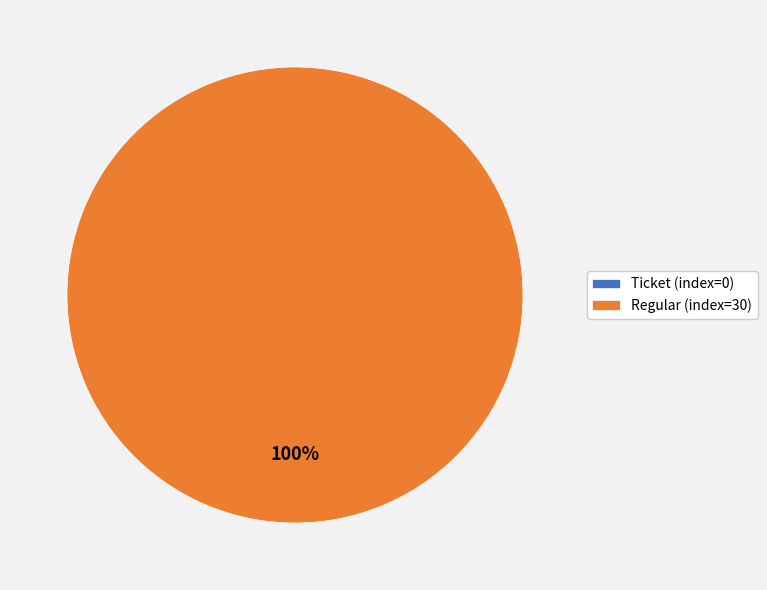

Is it true that Ticket (index=0) is 0% of the pie?

True